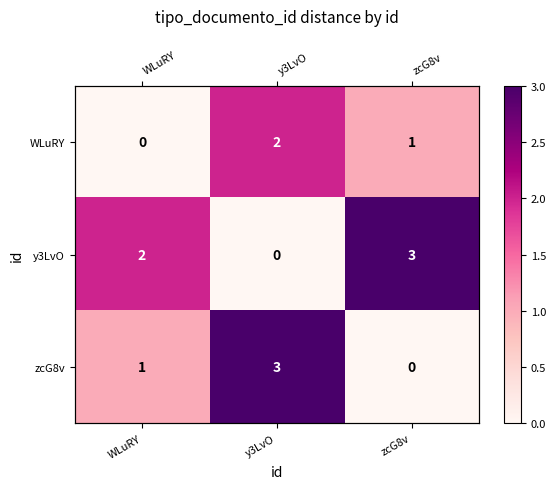

What is the difference between the second highest and minimum values in the y3LvO series?

2